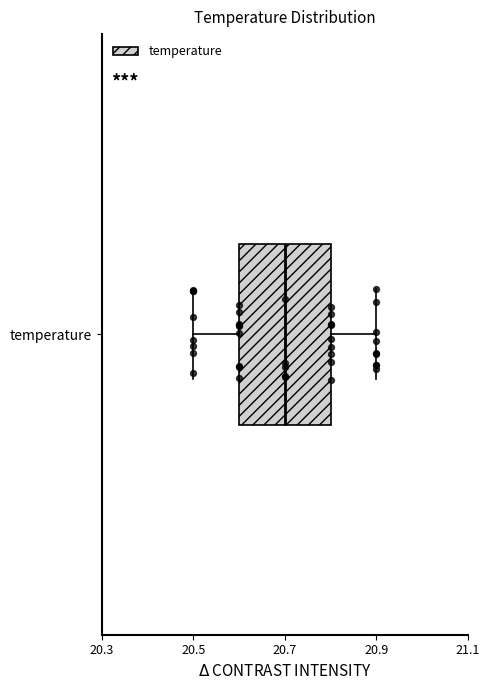

Read this box plot against the x-axis: the position of the median line, the range covered by the box, and the ends of both whiskers. The values are not printed on the chart, so give them approximately, as read against the axis.

median 20.7, box 20.6 to 20.8, whiskers 20.5 to 20.9